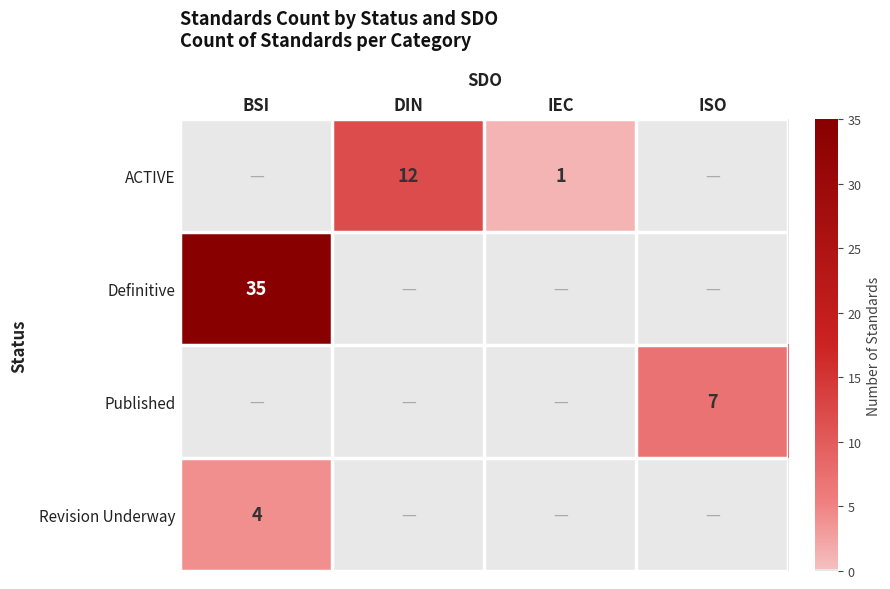

The value of Definitive at BSI is 24. True or false?

False